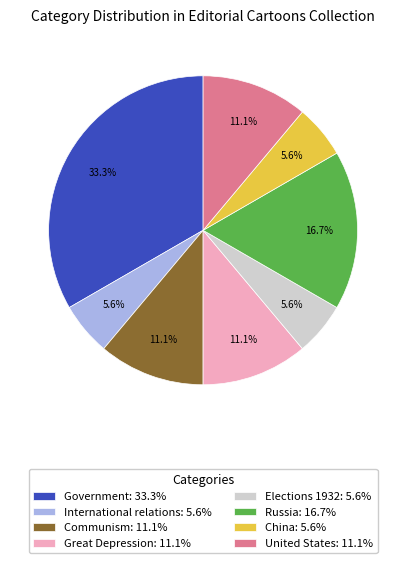

Is the sum of United States and Russia greater than half?

No